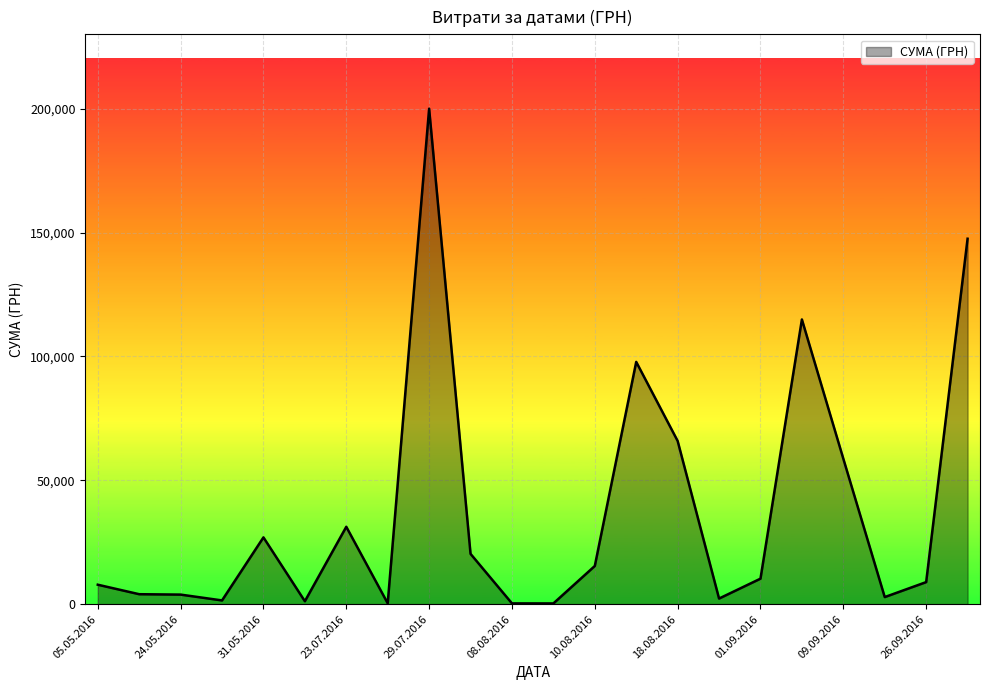

What is the maximum value shown in the chart?

199990.0